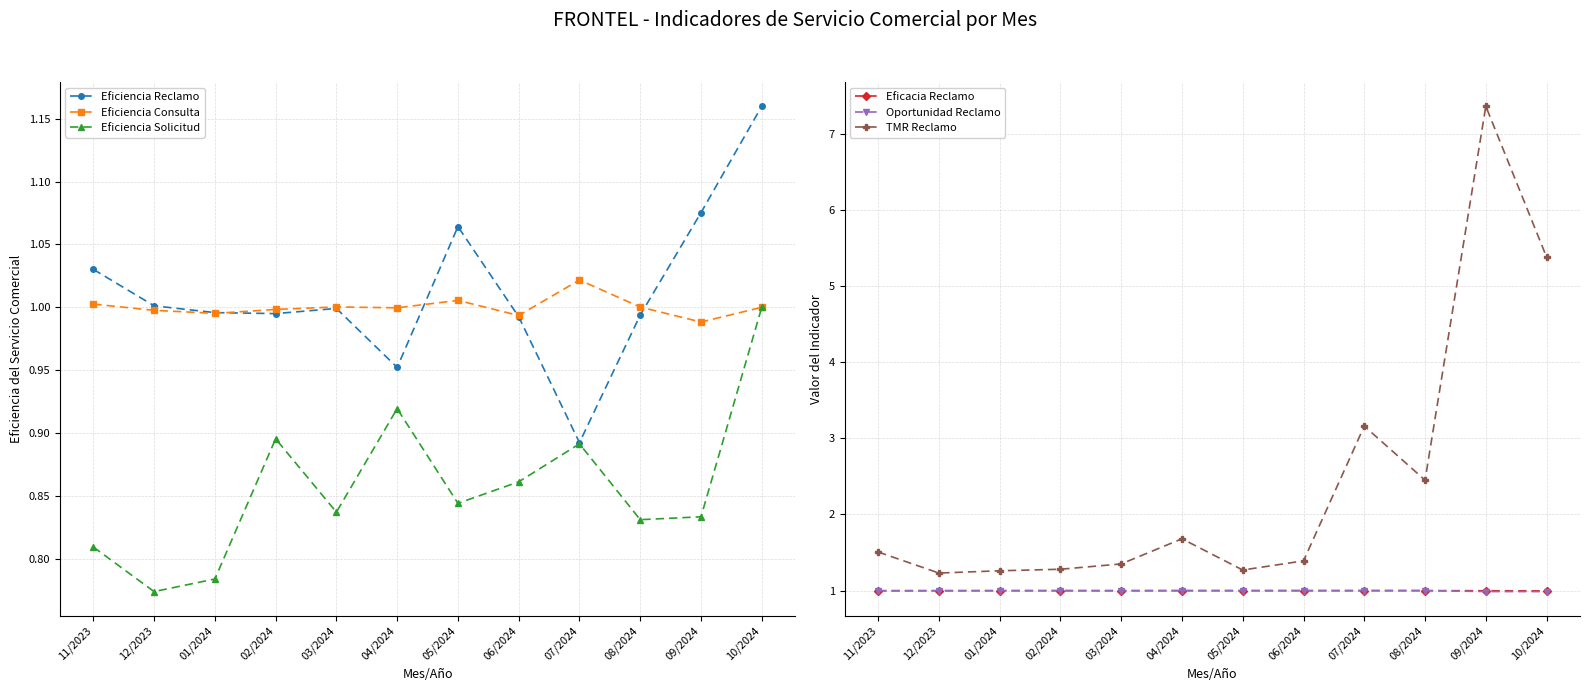

What is the difference between the highest and lowest values at 12/2023?

0.5